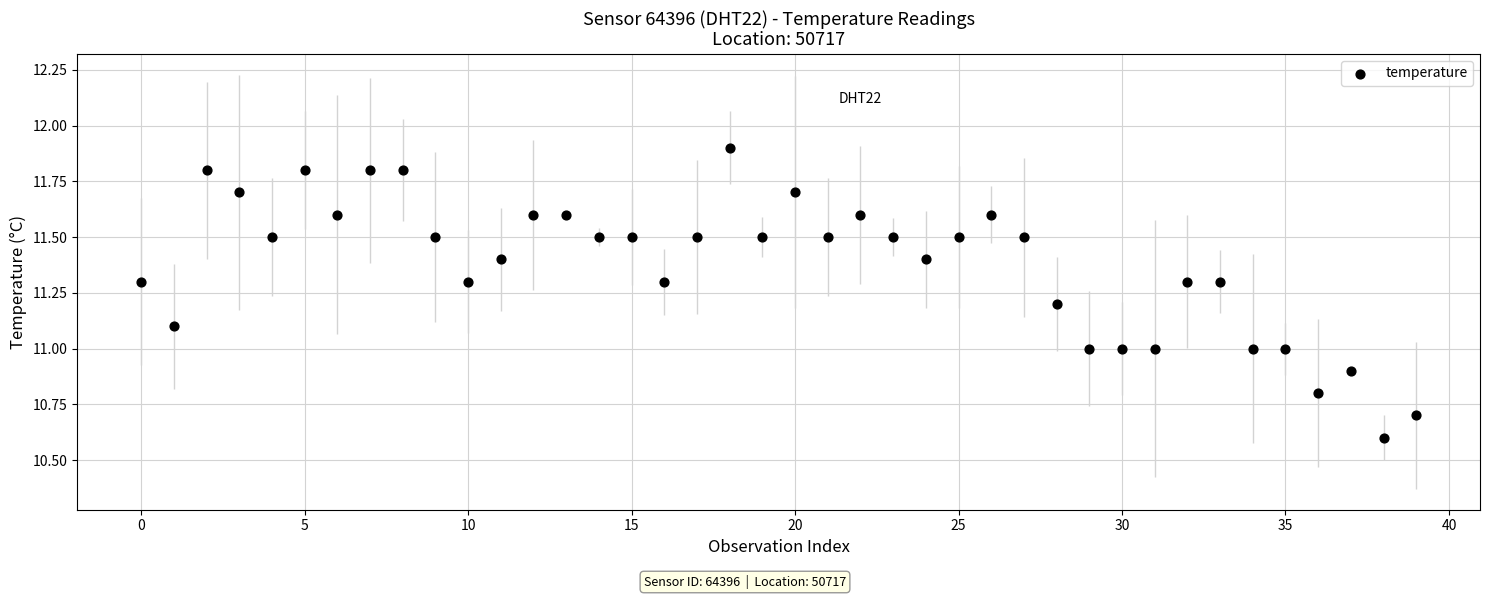

What is the range of Y values (max minus min)?

1.3